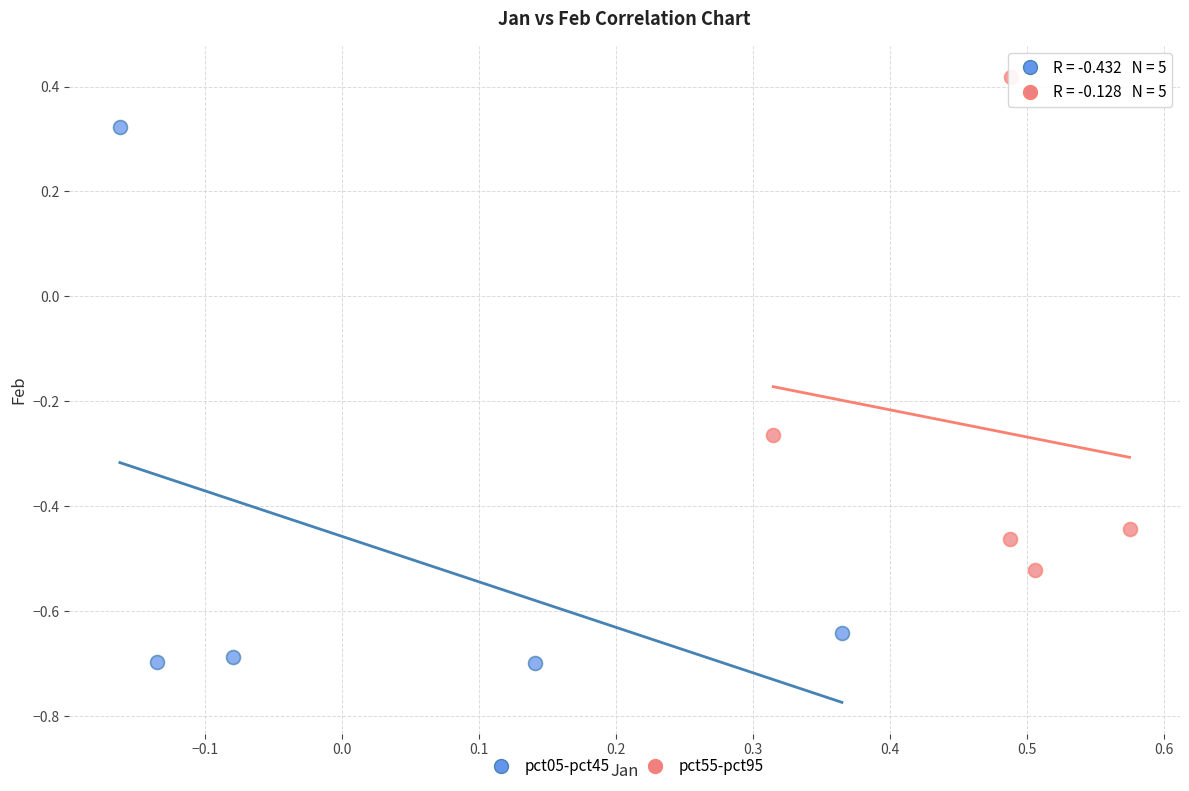

Which series has the widest spread of Y values?

pct05-pct45